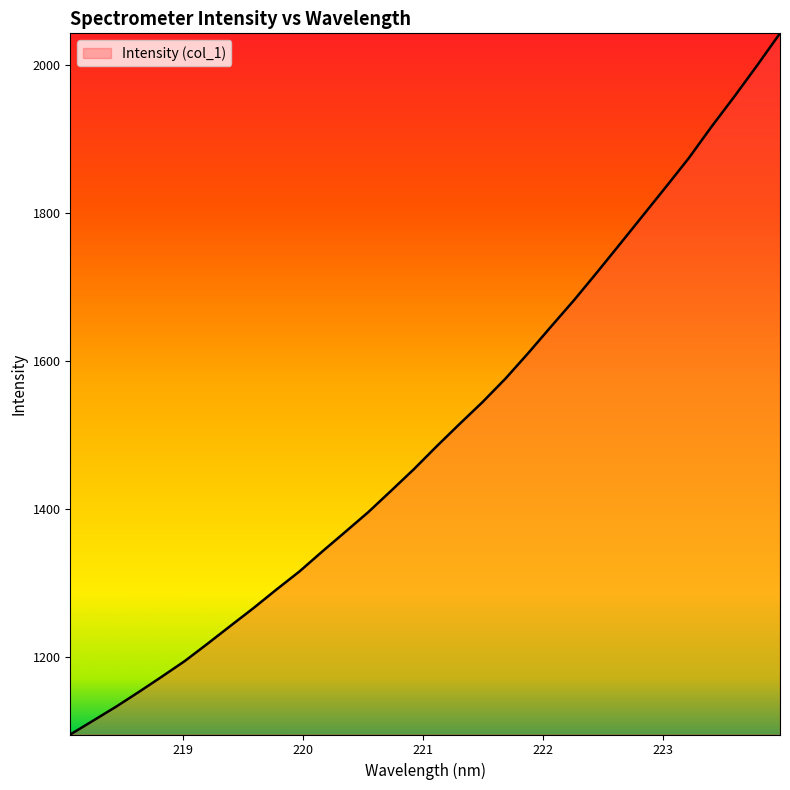

What is the greatest value displayed?

2043.3